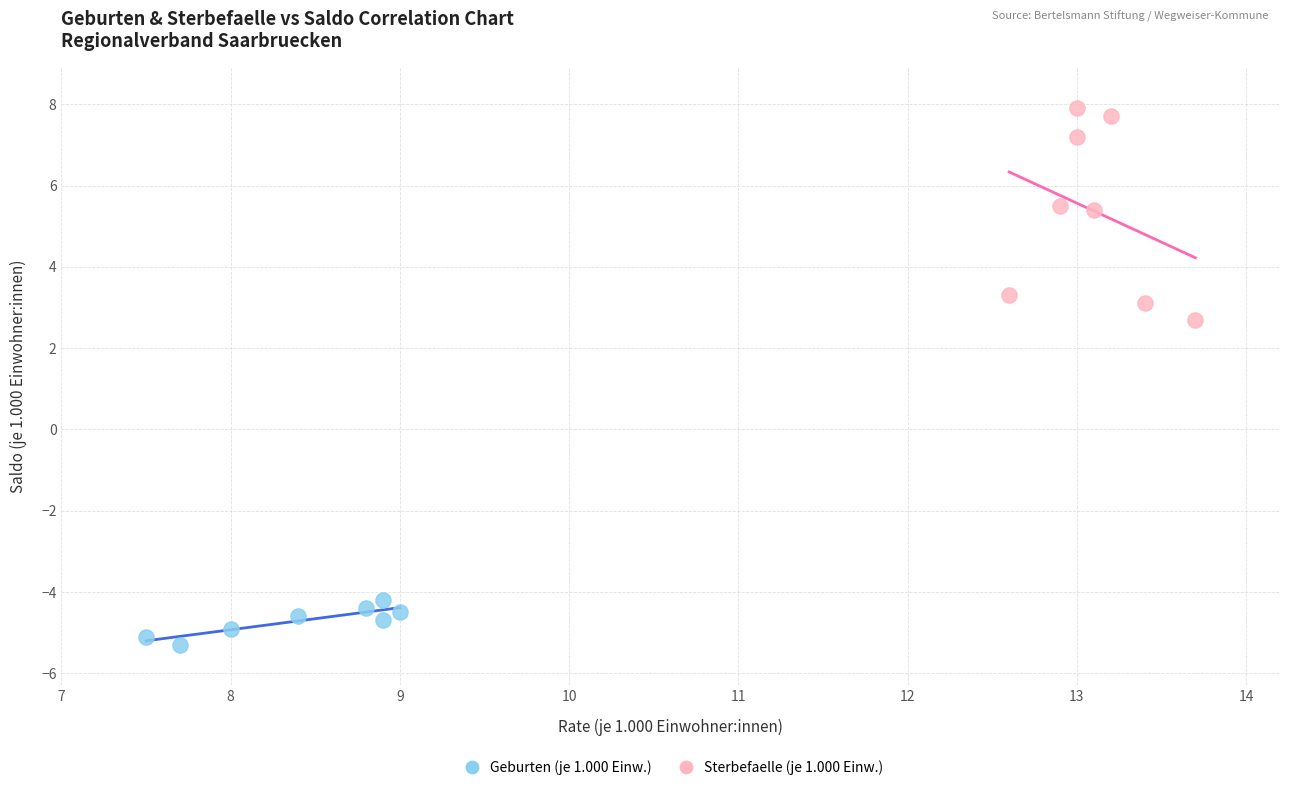

Which series has the largest Y range (max minus min)?

Sterbefaelle (je 1.000 Einw.)